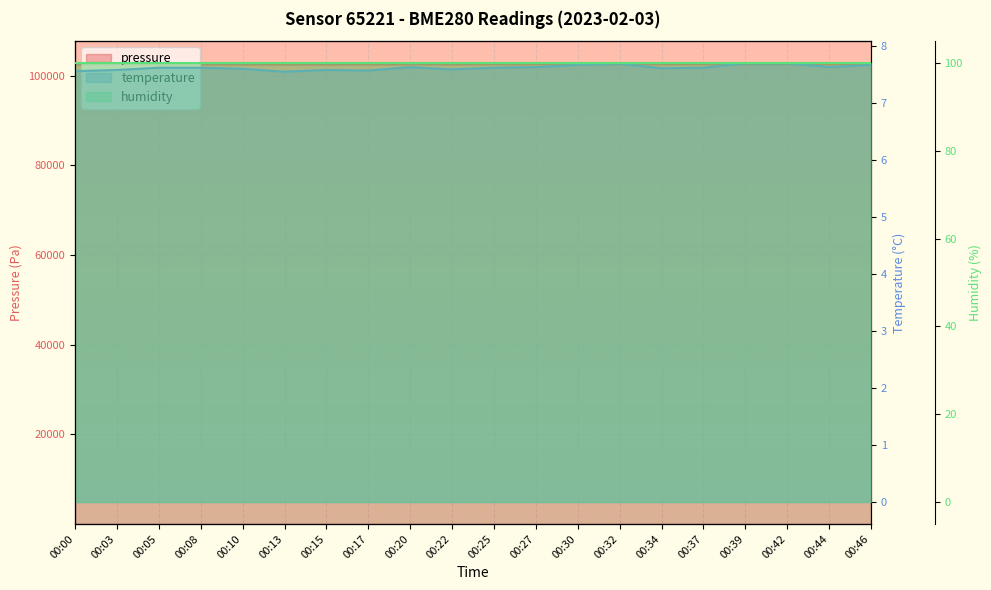

Is it true that temperature equals 7.7 at 00:32?

True